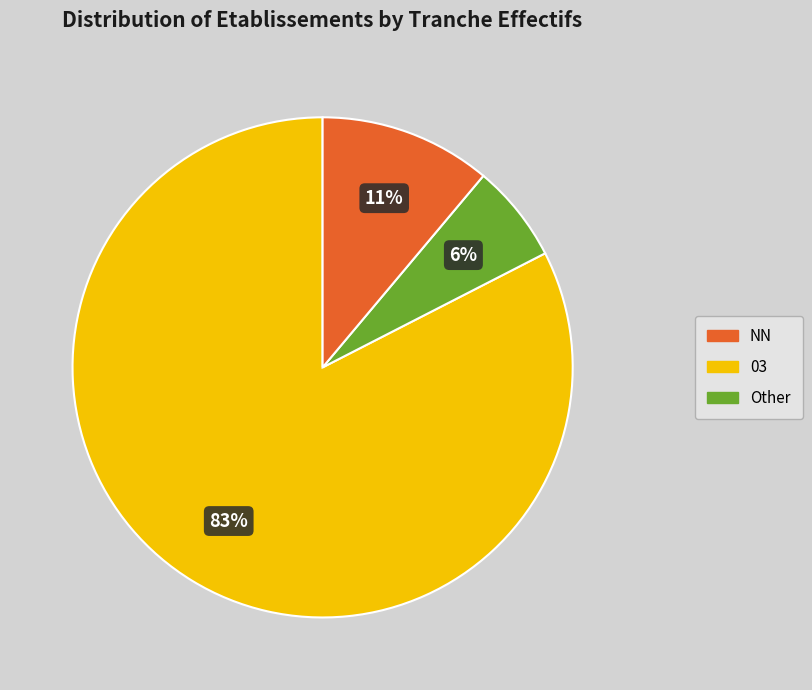

Which slice is the largest?

NN